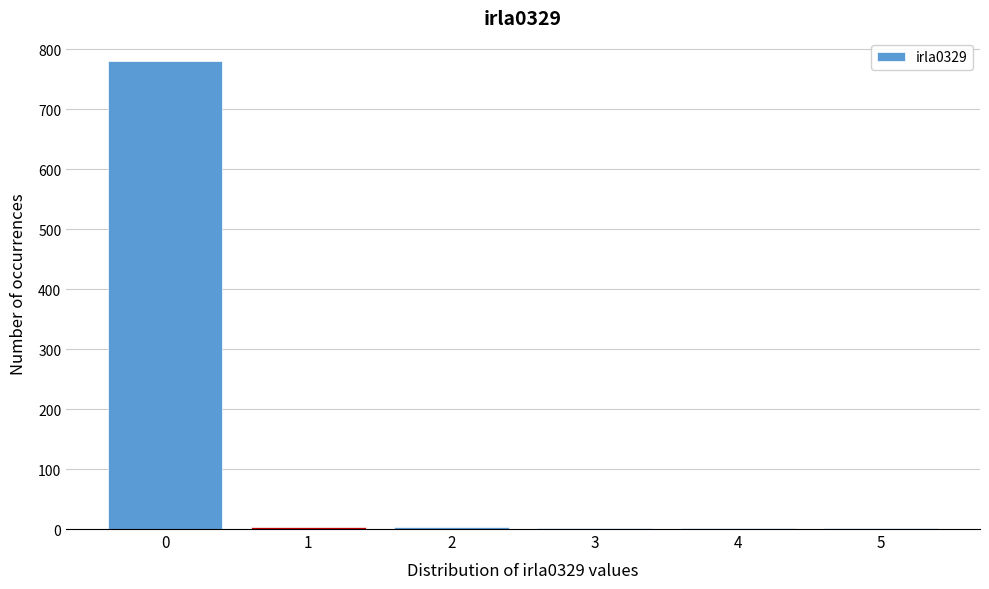

What is the maximum value shown in the chart?

780